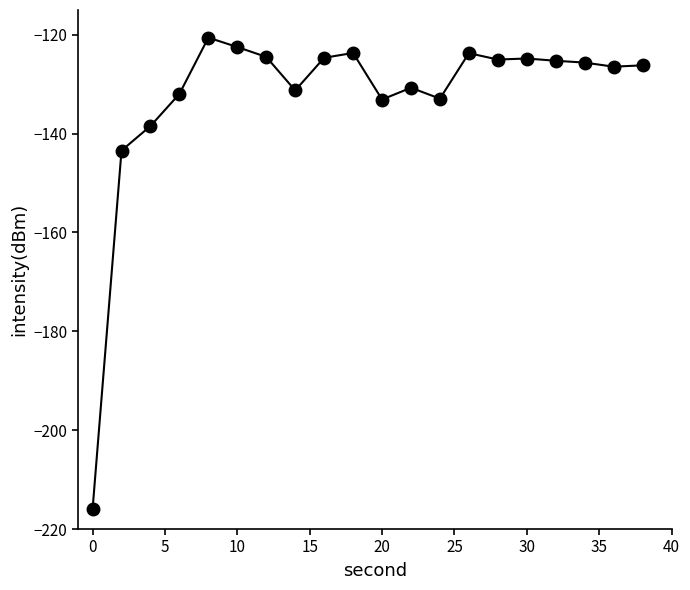

True or false: the data has more than 1 interior local peaks.

True